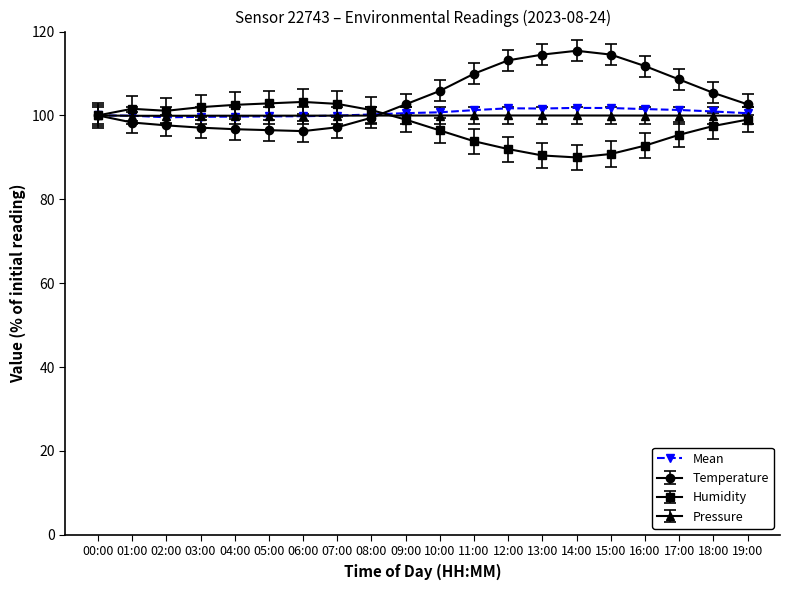

Count the number of data series in this chart.

4